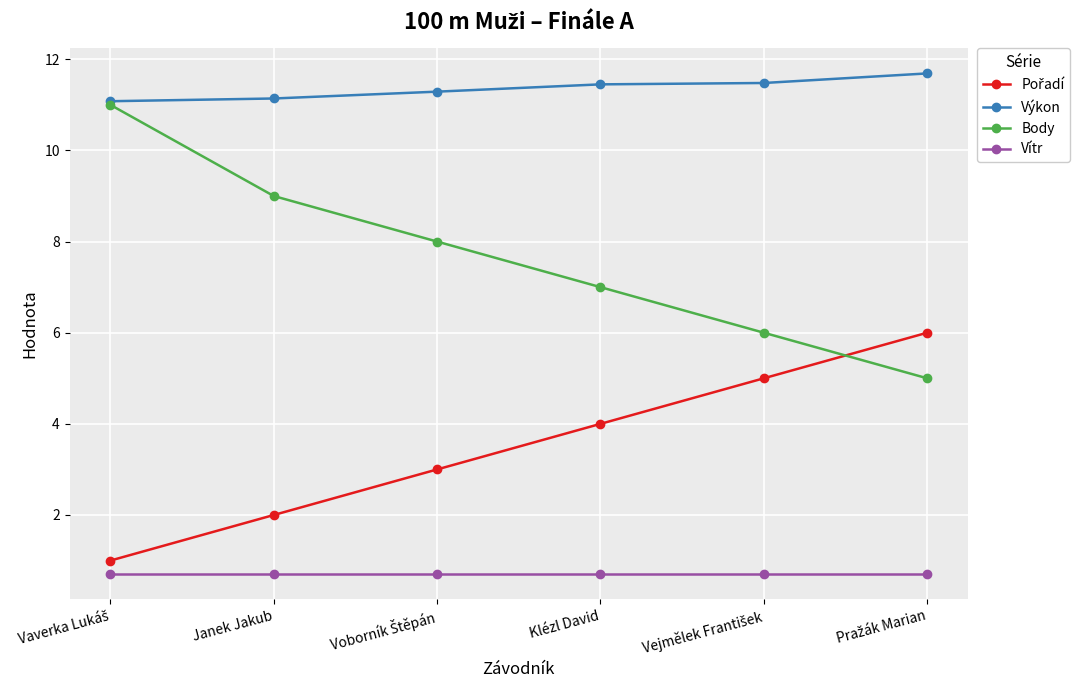

Which series has the widest spread of values?

Body